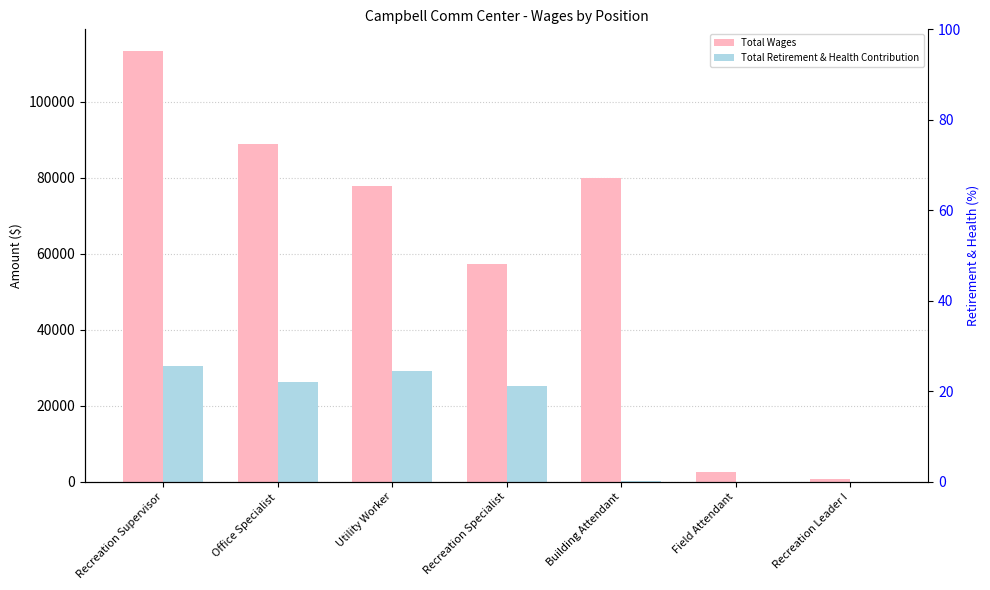

What position from the right is Office Specialist?

6